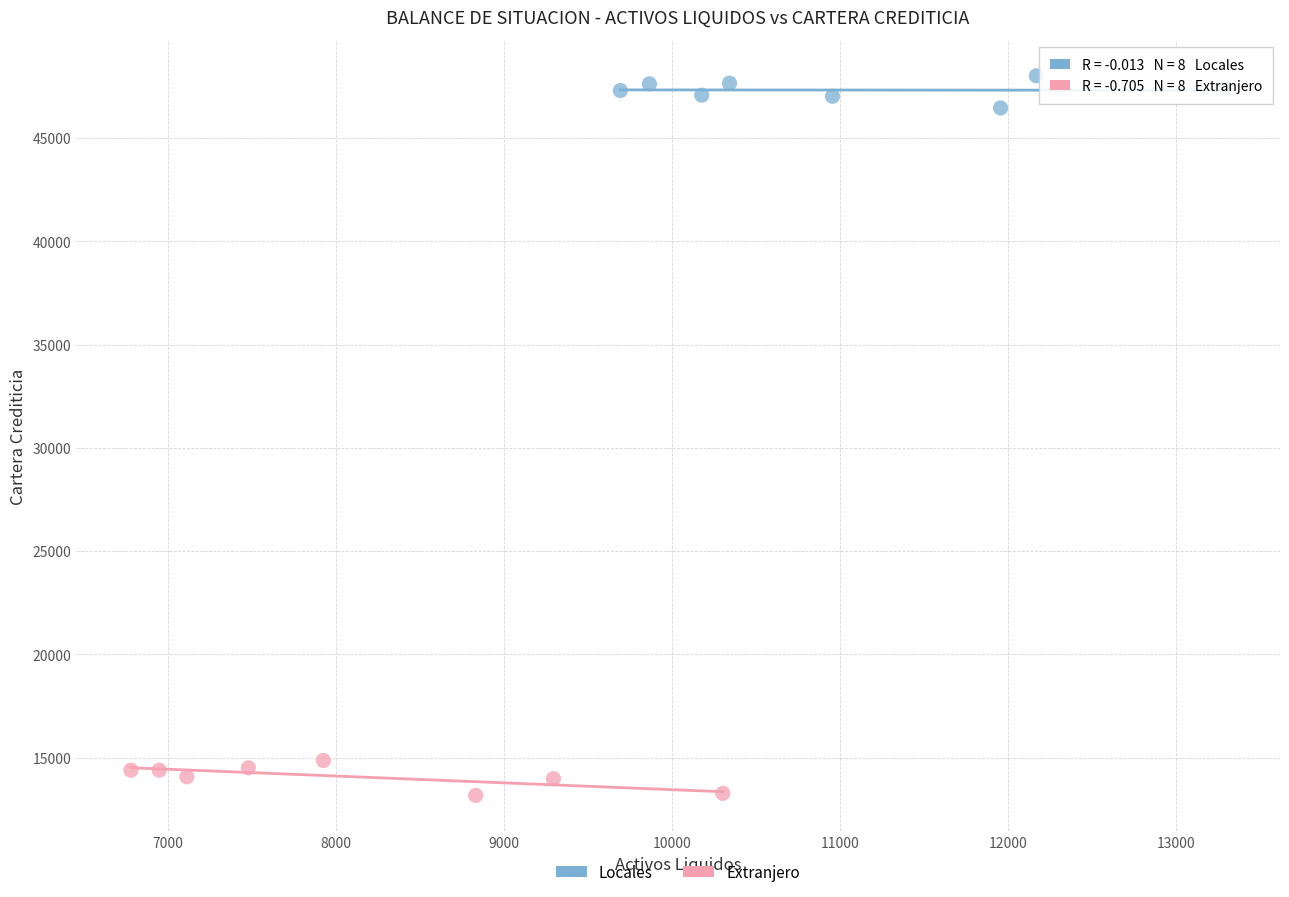

Which series reaches the maximum Y coordinate?

Locales